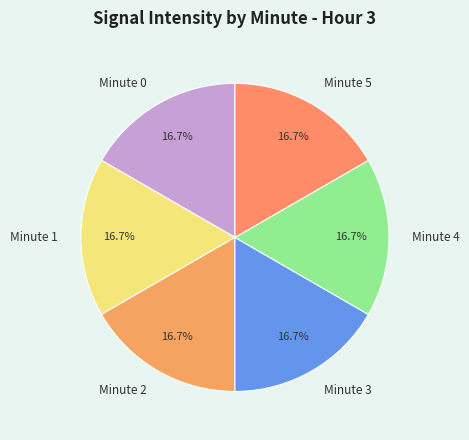

What portion of the pie excludes Minute 2?

83.3%